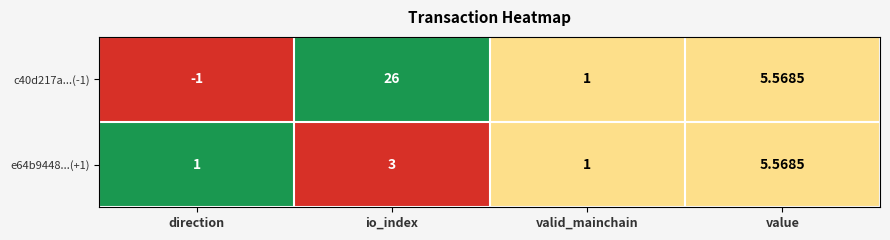

Which category has the lowest value across all series?

direction